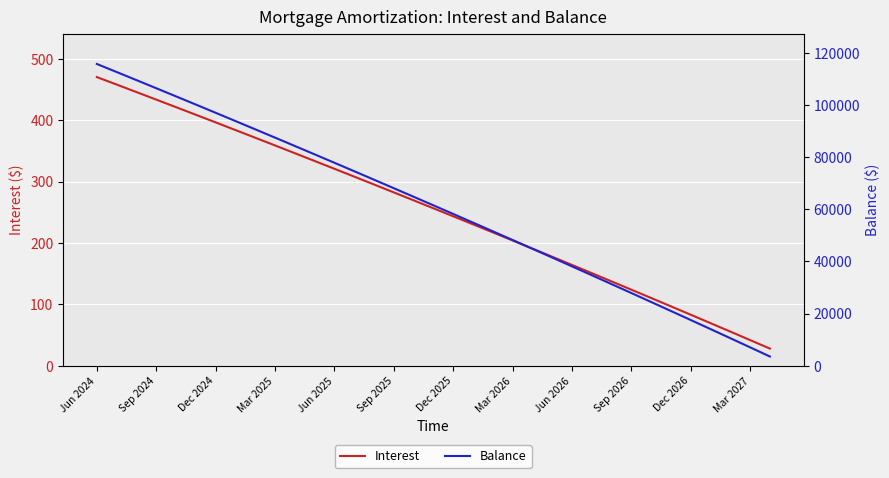

The Interest series shows 123.0 at 13. True or false?

False